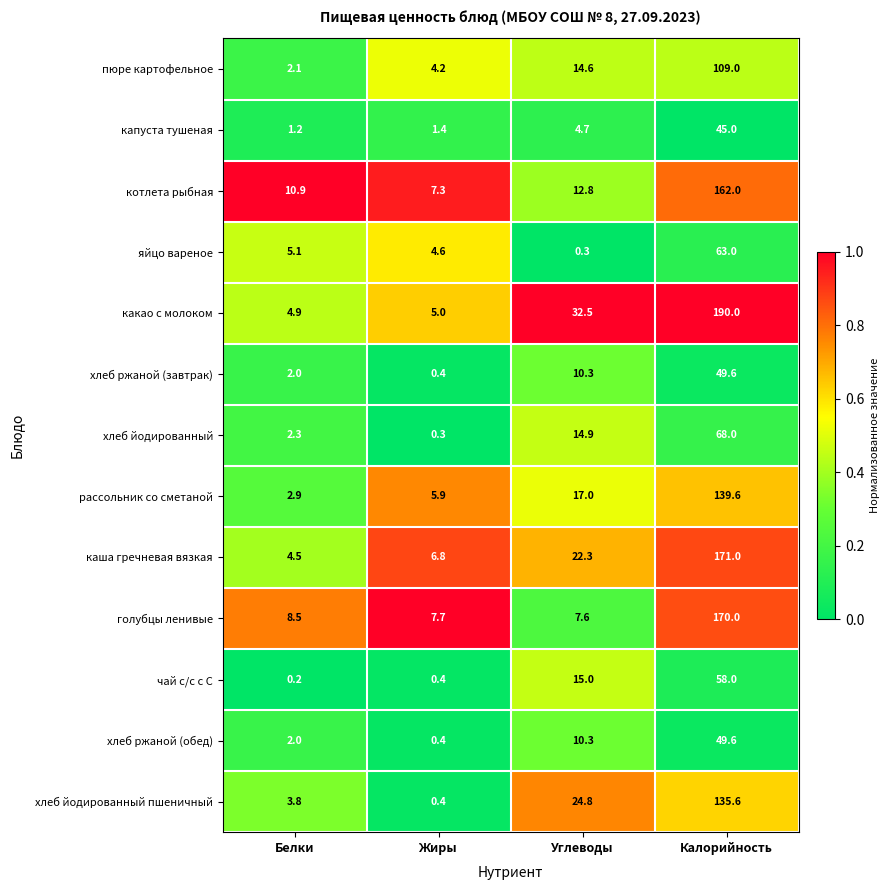

List the labels in order of хлеб ржаной (завтрак) value, smallest first.

Жиры, Белки, Углеводы, Калорийность